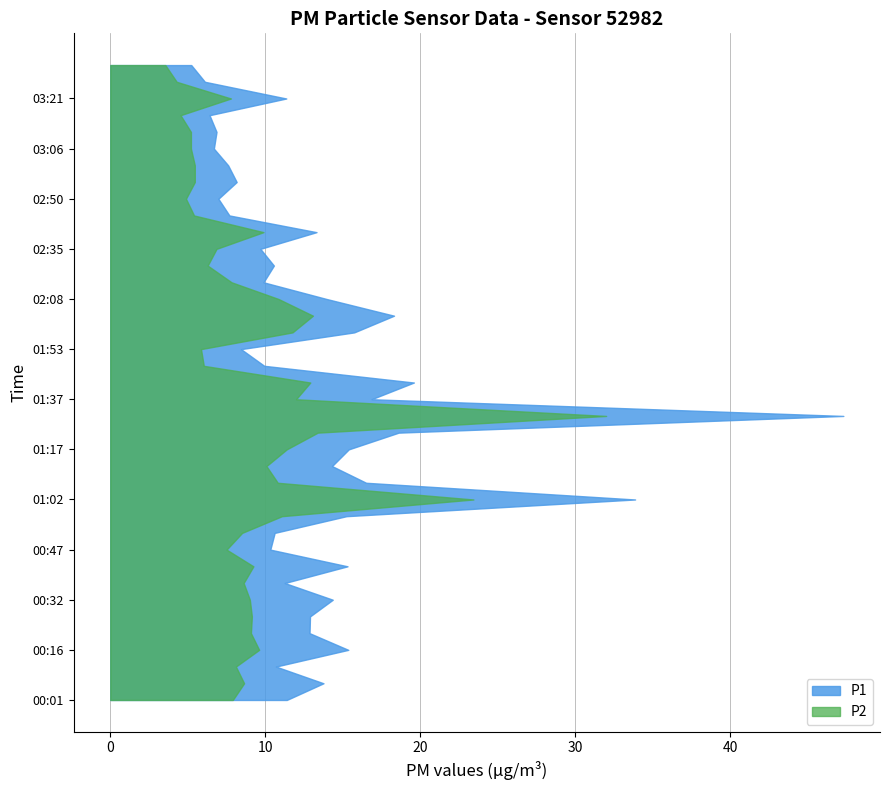

Reading left to right, what are all the values shown in this chart?

P1: 11.4	13.8	10.7	15.3	12.8	12.9	14.3	11.2	15.3	10.3	10.6	15.2	33.9	16.5	14.3	15.4	18.6	47.3	16.9	19.6	9.9	8.4	15.7	18.3	13.9	9.9	10.6	9.7	13.3	7.7	7.0	8.2	7.6	6.7	6.8	6.4	11.3	6.1	5.2
P2: 7.9	8.6	8.1	9.6	9.1	9.1	9.0	8.6	9.2	7.5	8.5	11.1	23.4	10.8	10.1	11.4	13.4	32.0	12.0	12.9	6.0	5.8	11.8	13.1	10.8	7.8	6.3	6.8	9.9	5.4	4.9	5.5	5.5	5.2	5.2	4.5	7.8	4.3	3.5